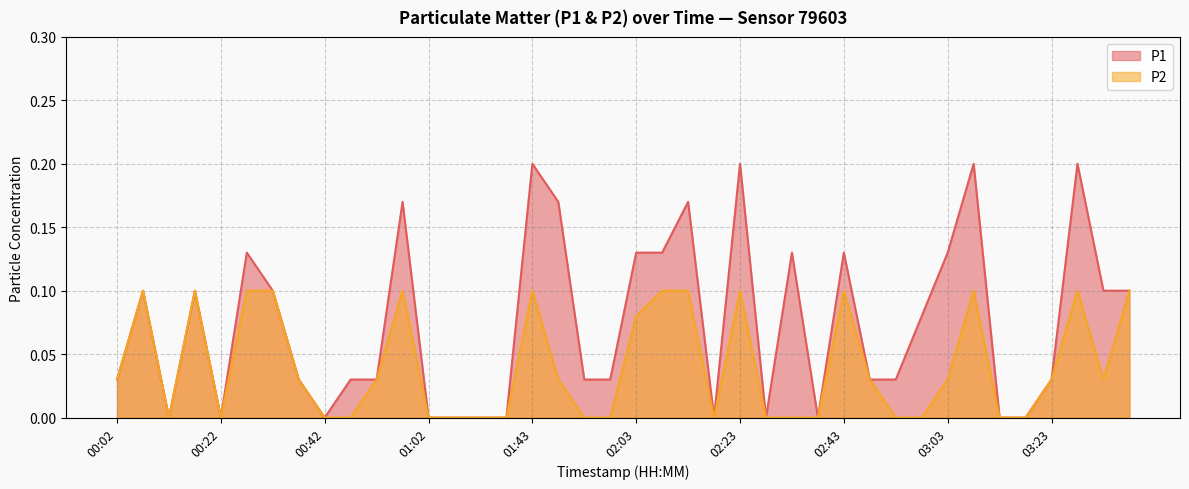

At how many categories does at least one series exceed 0?

28